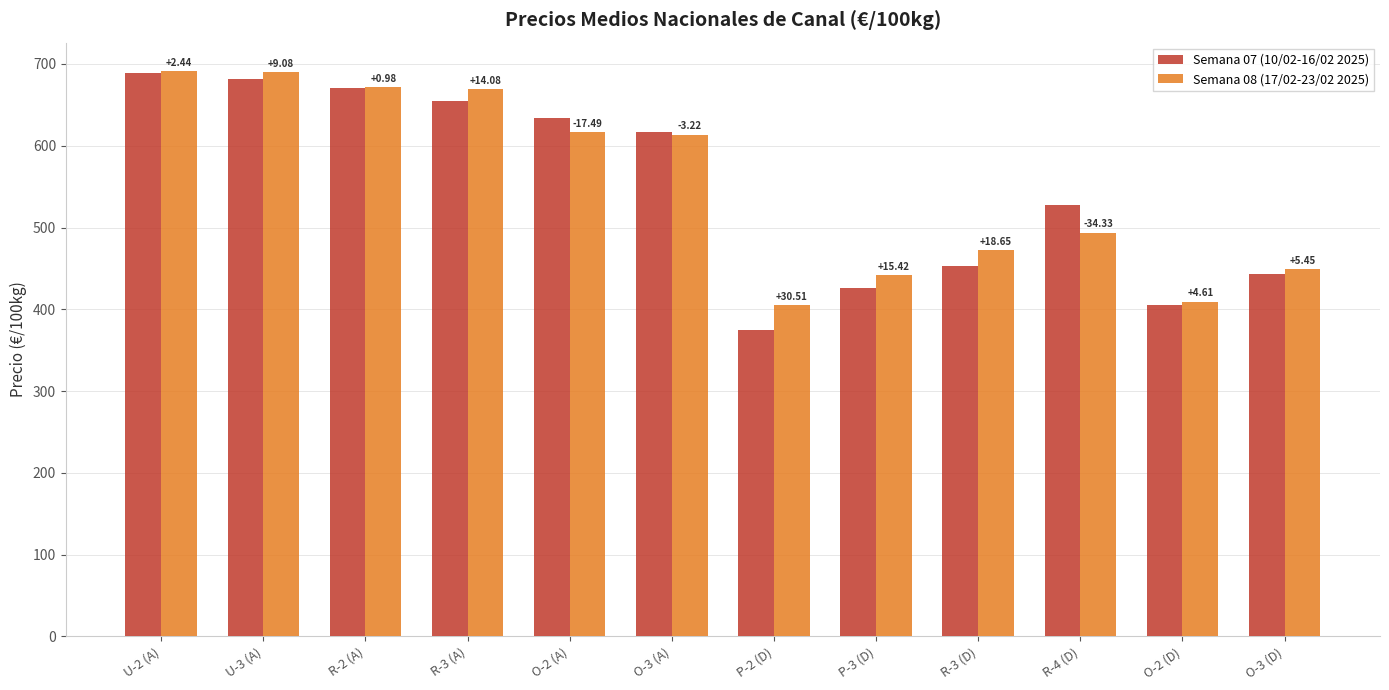

Does the chart contain stacked bars?

No